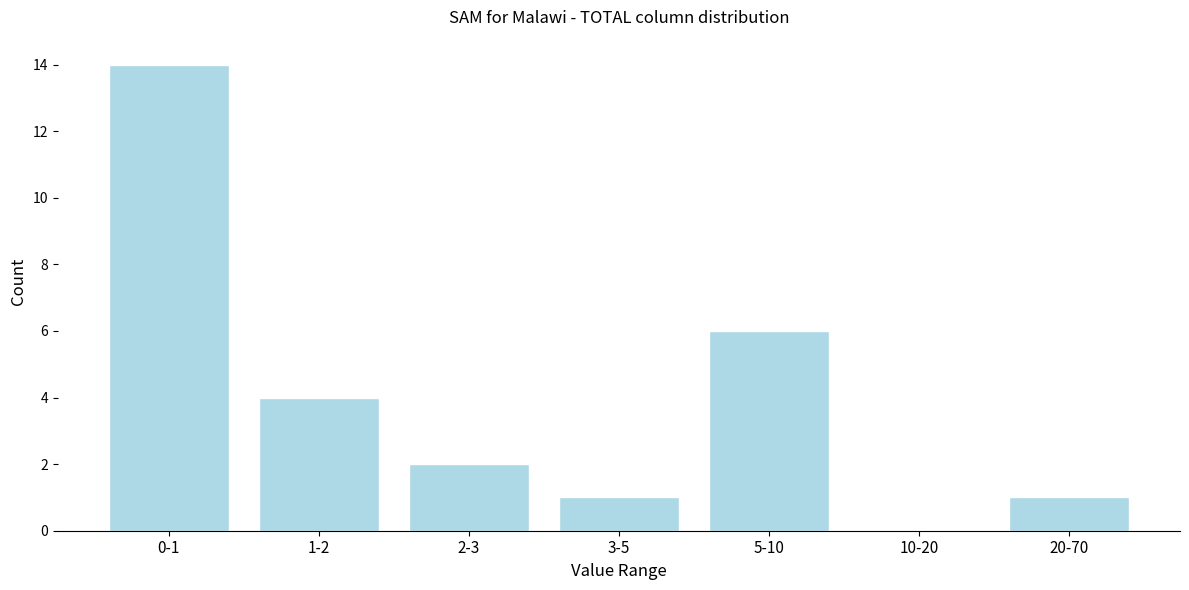

Reading right to left, what are all the values shown in this chart?

20-70=1	10-20=0	5-10=6	3-5=1	2-3=2	1-2=4	0-1=14